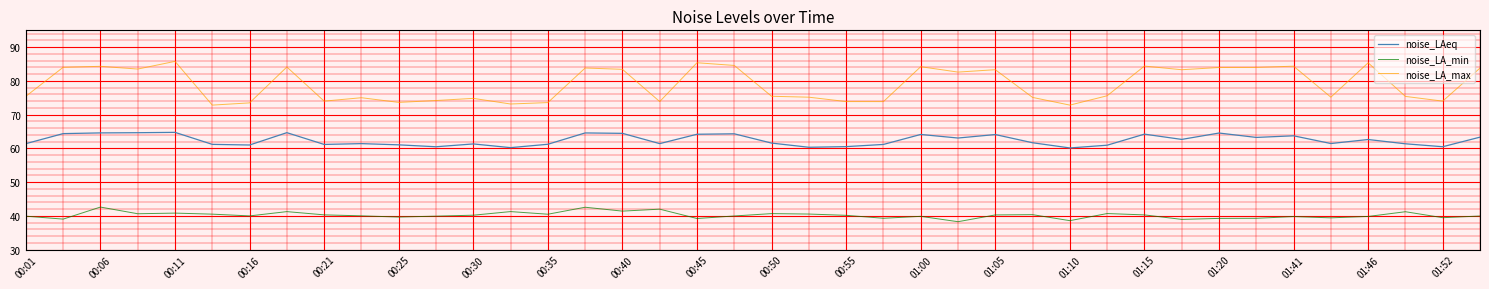

Which series has the largest total across all categories?

noise_LA_max